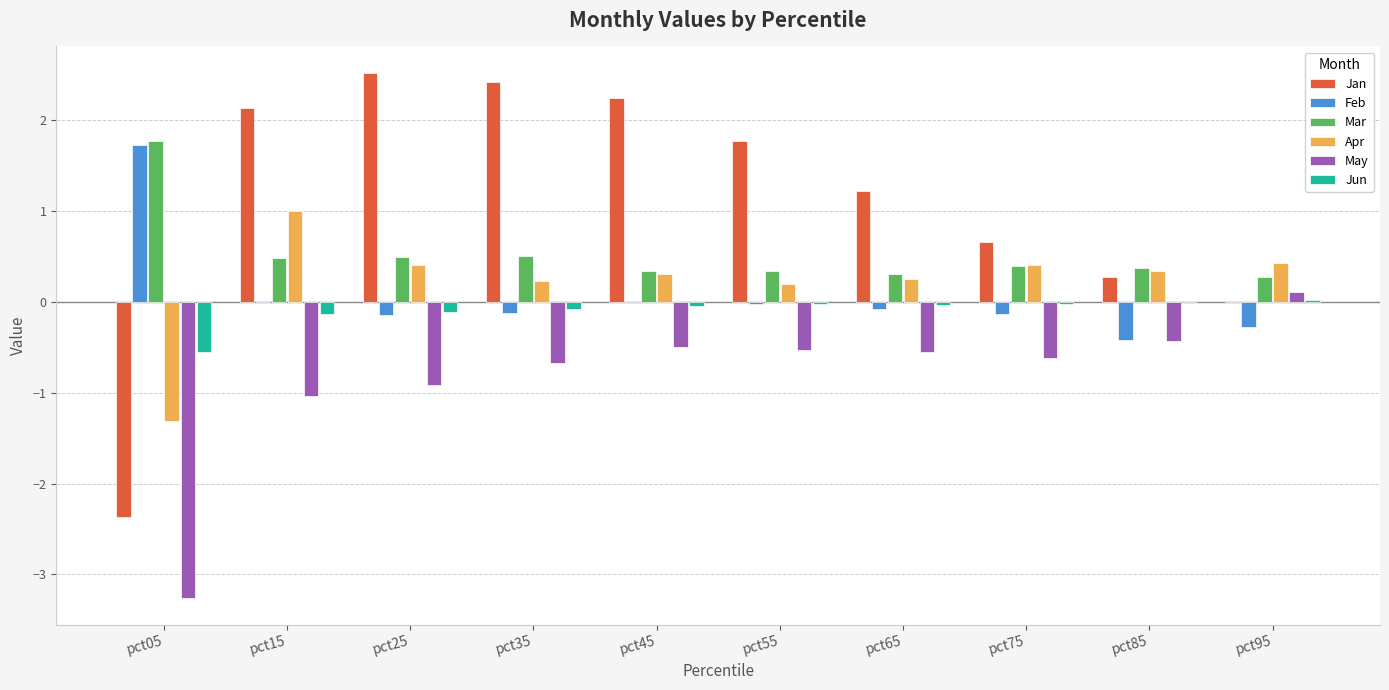

How many distinct data groups are displayed?

6